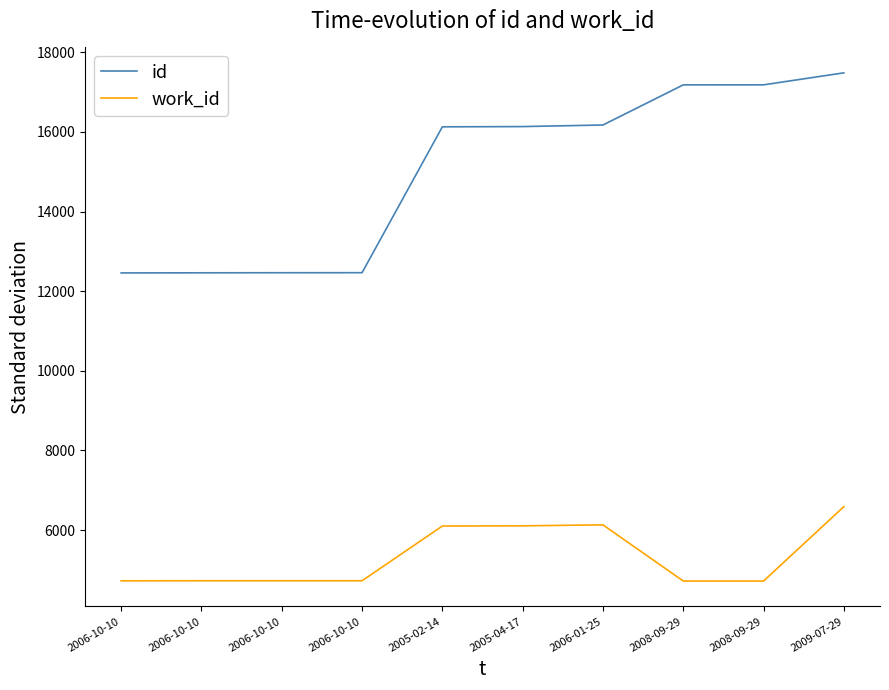

True or false: id and work_id intersect in this chart.

False